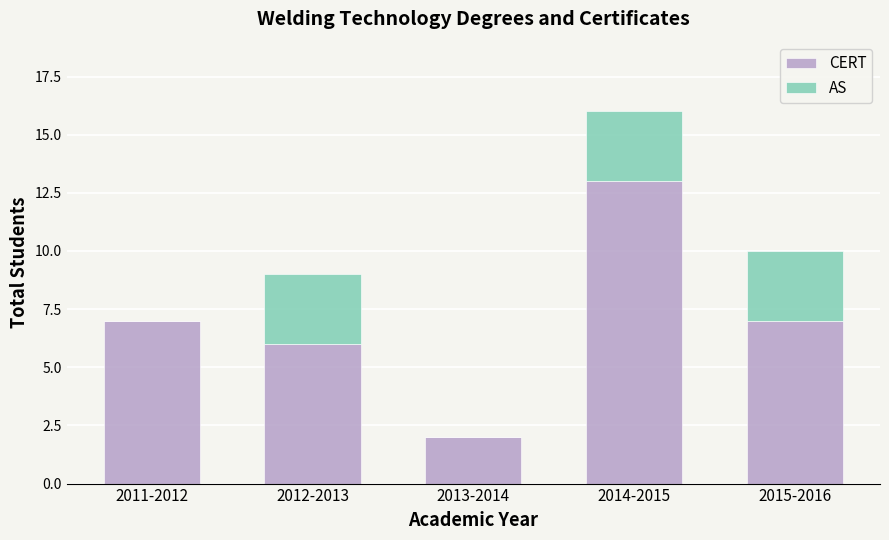

What are all the series names shown in the legend?

CERT, AS